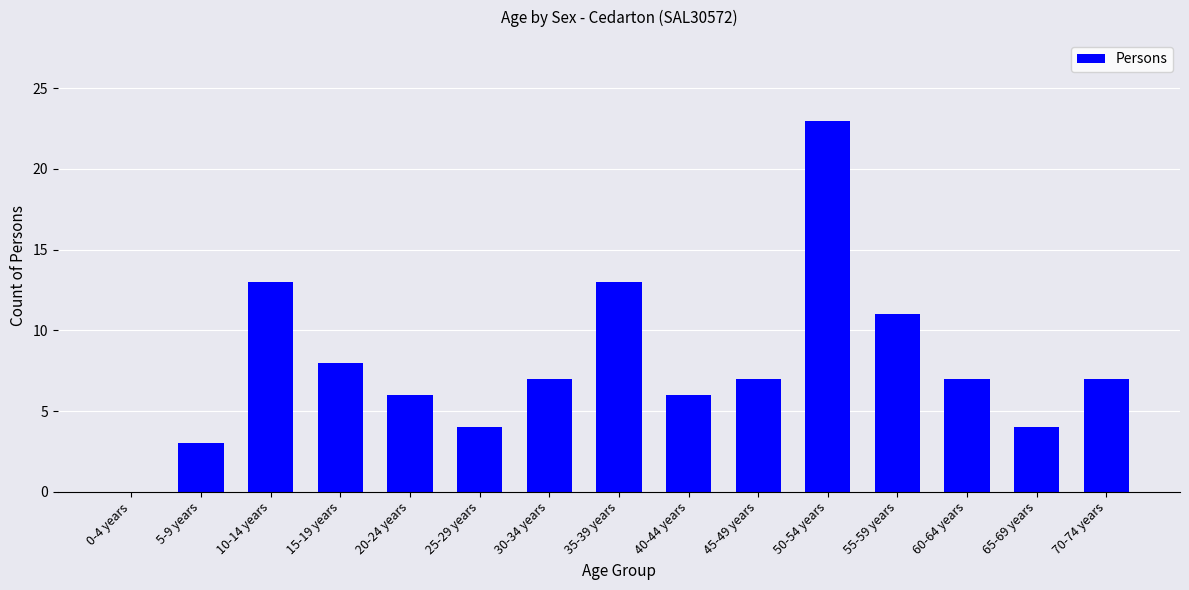

The value at 65-69 years is 4. True or false?

True